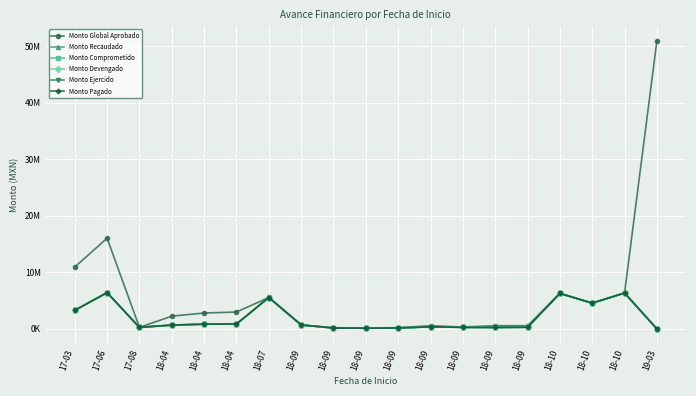

What is the sum of the Monto Recaudado values at 18-09 and 18-09?

433670.6